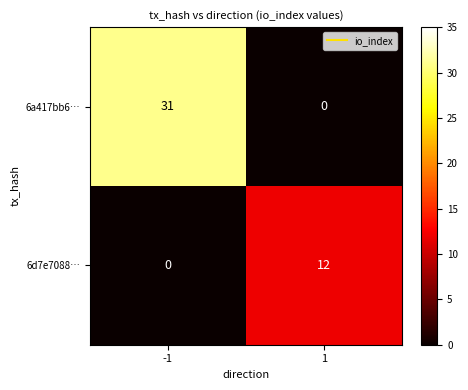

Reading left to right, what are all the values shown in this chart?

6a417bb6…: -1=31	1=0
6d7e7088…: -1=0	1=12